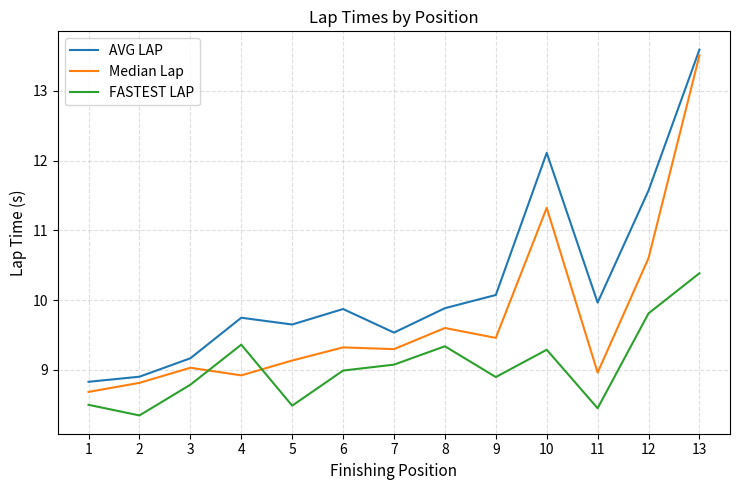

Which series has the widest spread of values?

Median Lap